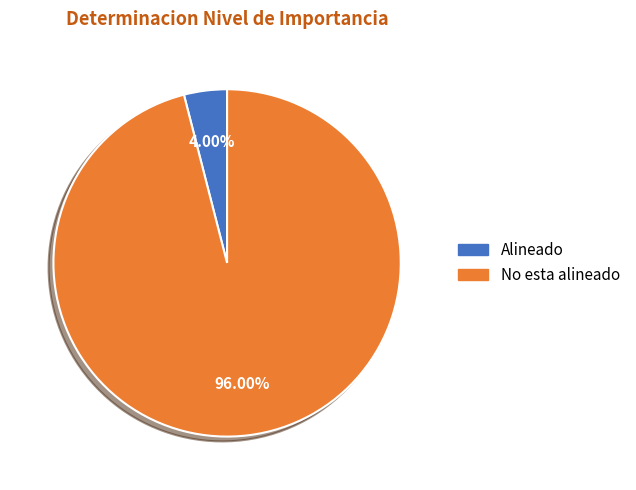

What is the majority slice?

No esta alineado